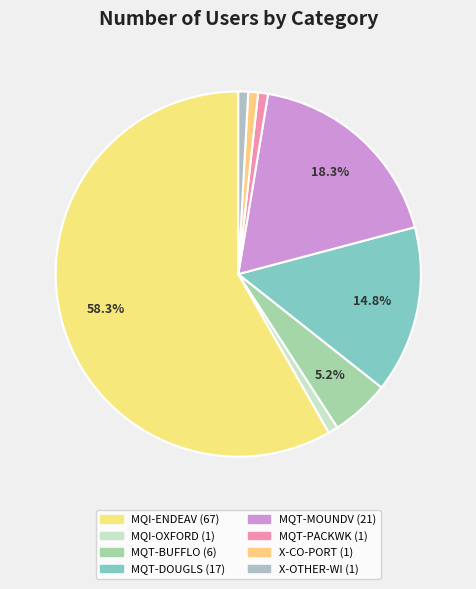

True or false: MQT-PACKWK accounts for 1% of the total.

True